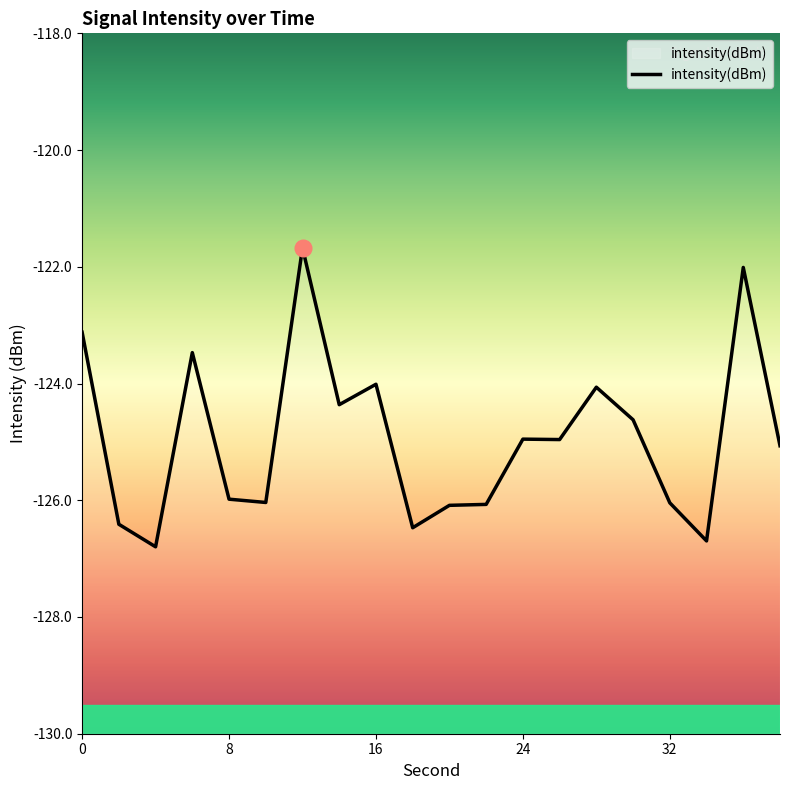

The value at 8 is -78.9. True or false?

False